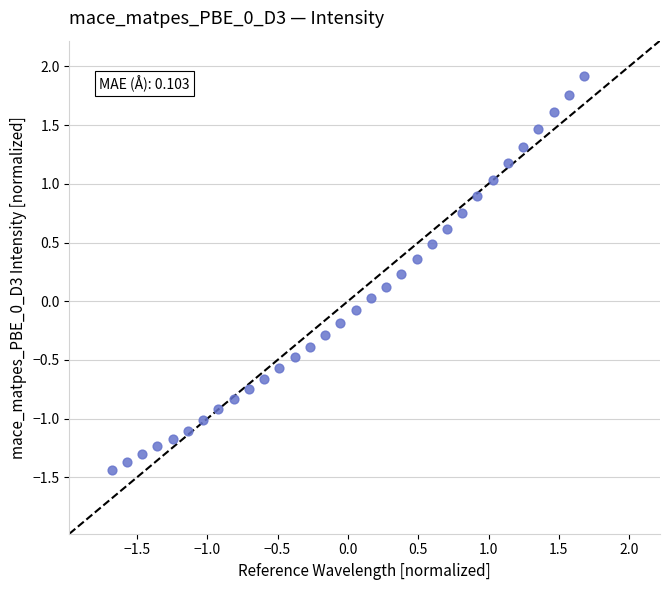

What is the range of Y values (max minus min)?

3.4